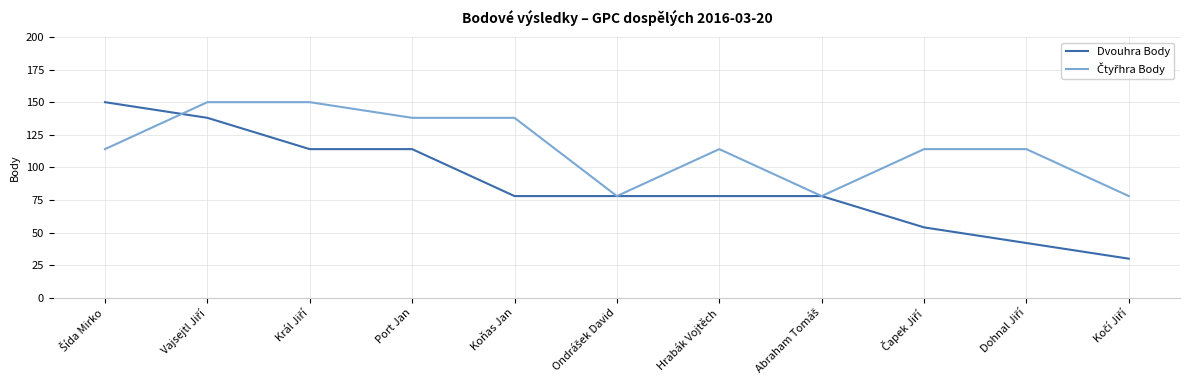

What position from the right is Port Jan?

8